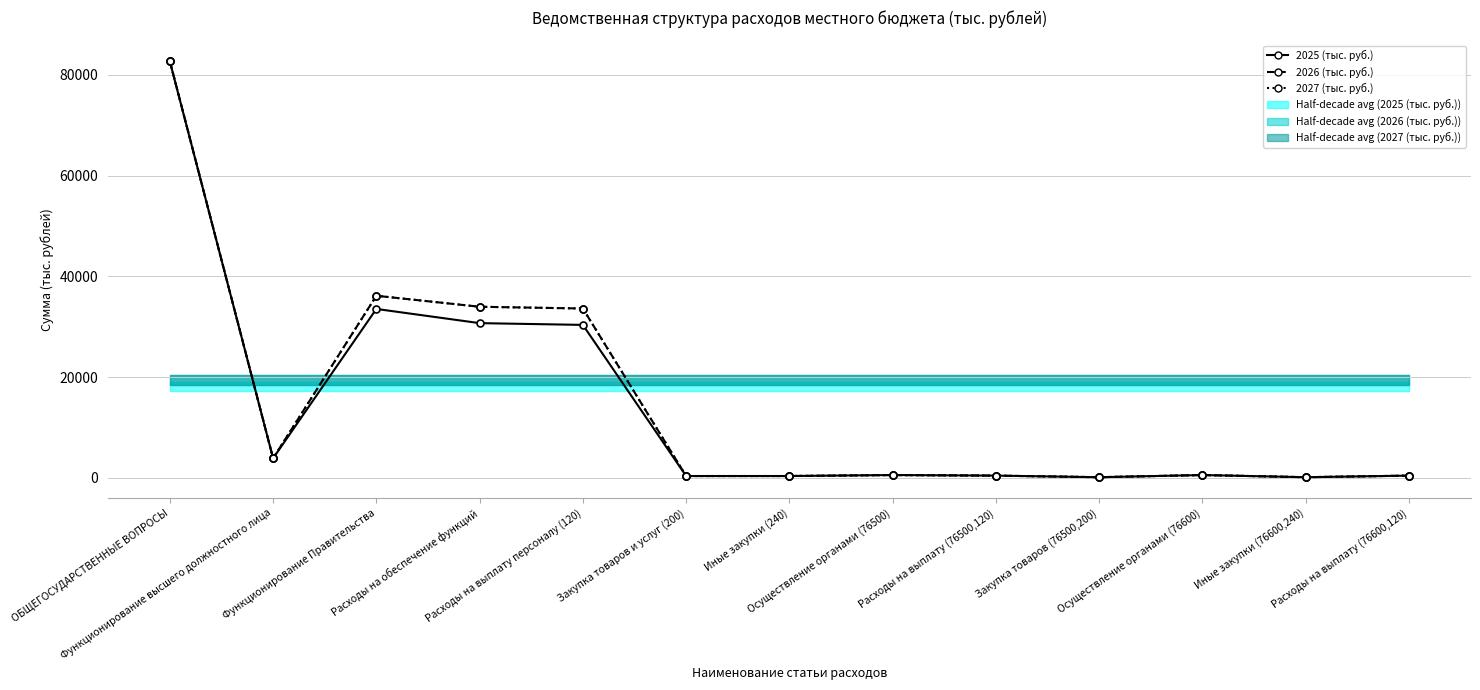

At which category is the sum across all series the highest?

ОБЩЕГОСУДАРСТВЕННЫЕ ВОПРОСЫ